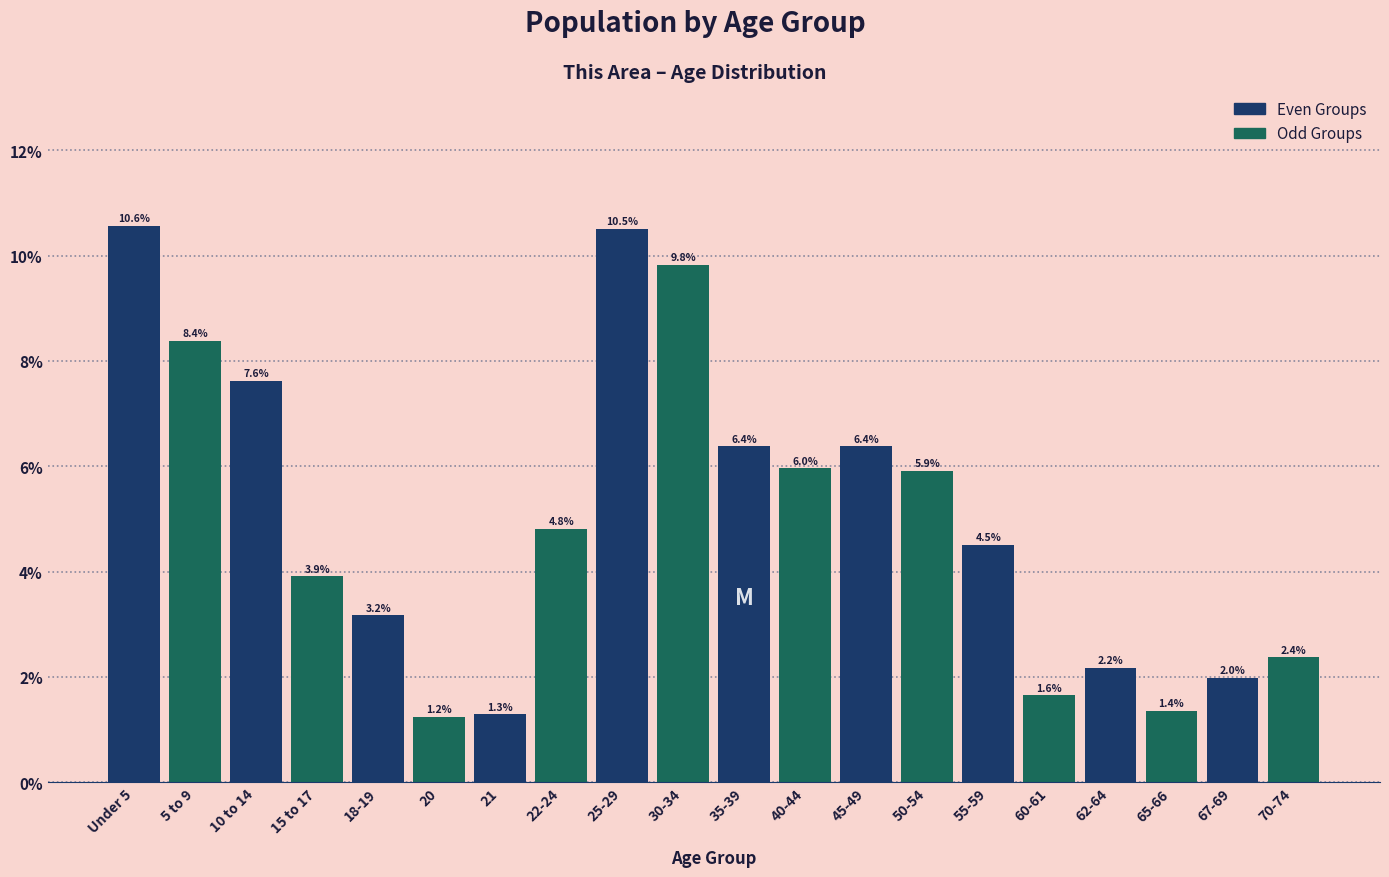

Reading right to left, what are all the values shown in this chart?

2.4	2.0	1.4	2.2	1.6	4.5	5.9	6.4	6.0	6.4	9.8	10.5	4.8	1.3	1.2	3.2	3.9	7.6	8.4	10.6